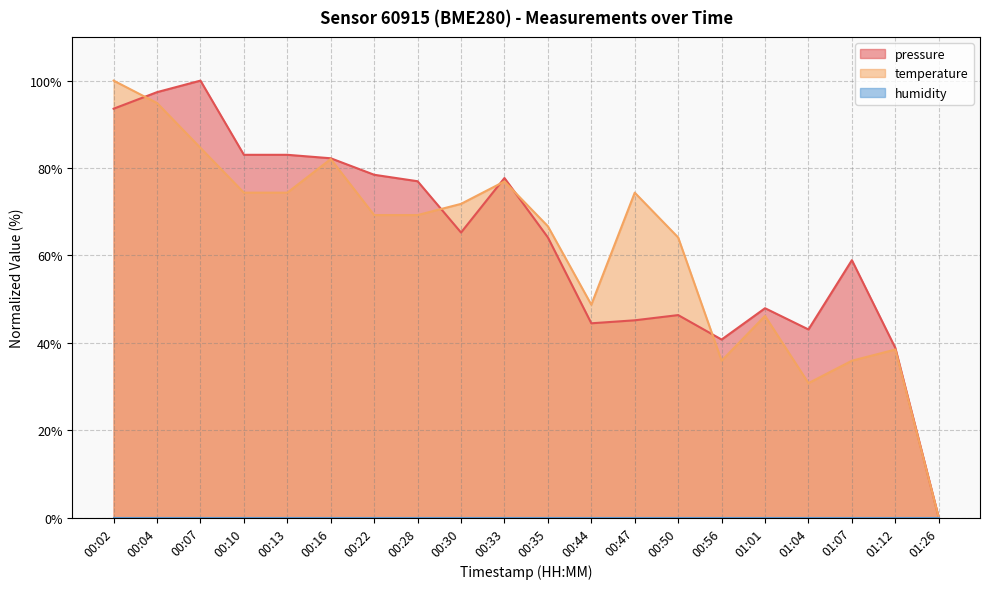

Is the value of temperature at 00:10 greater than the value of pressure at 00:35?

Yes